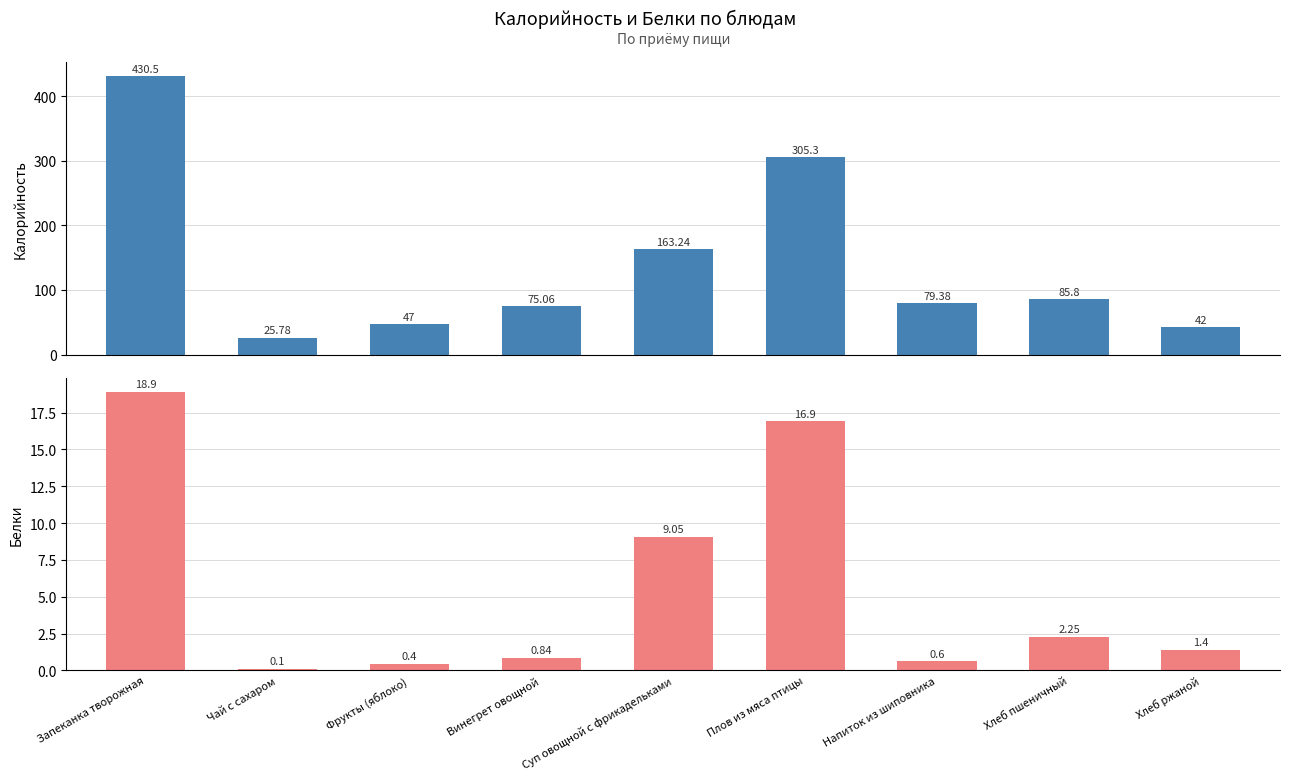

At which label does Калорийность first exceed 79?

Запеканка творожная